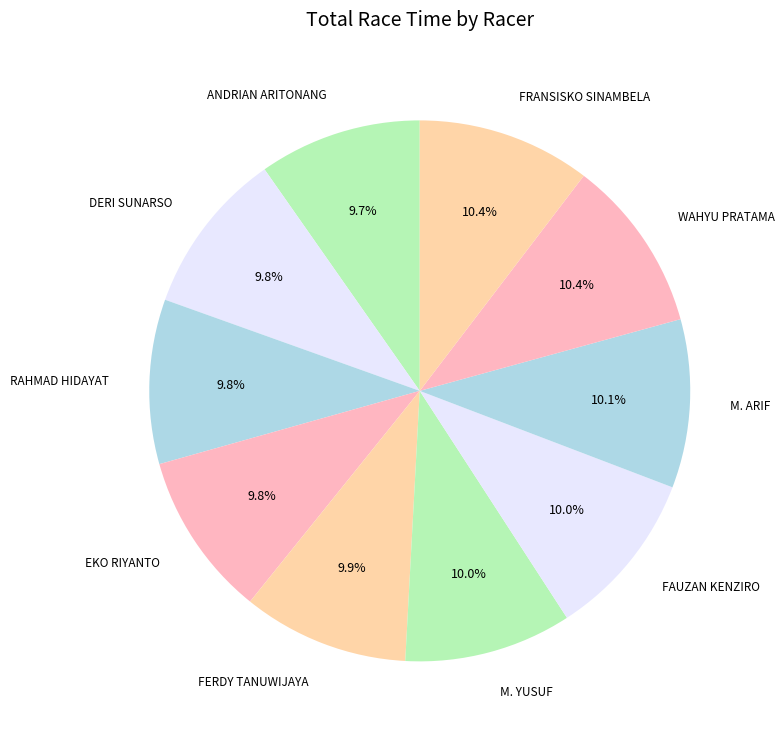

What percentage is the M. YUSUF slice, to the nearest percent?

10%